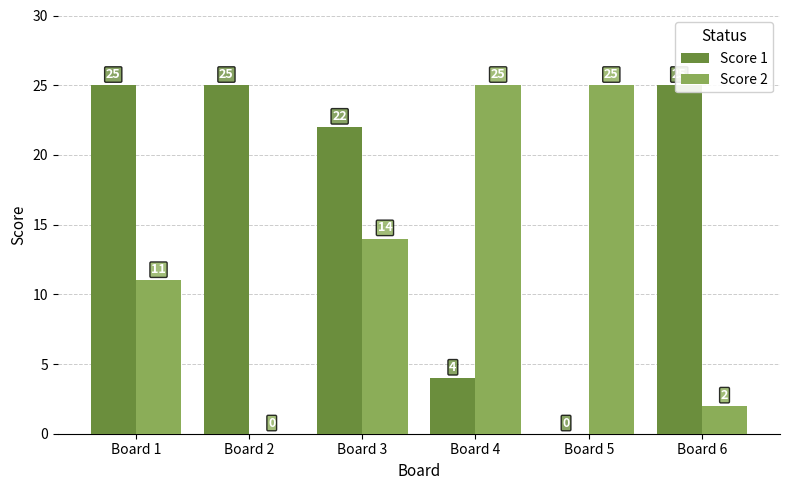

Is it true that Score 1 equals 34 at Board 2?

False